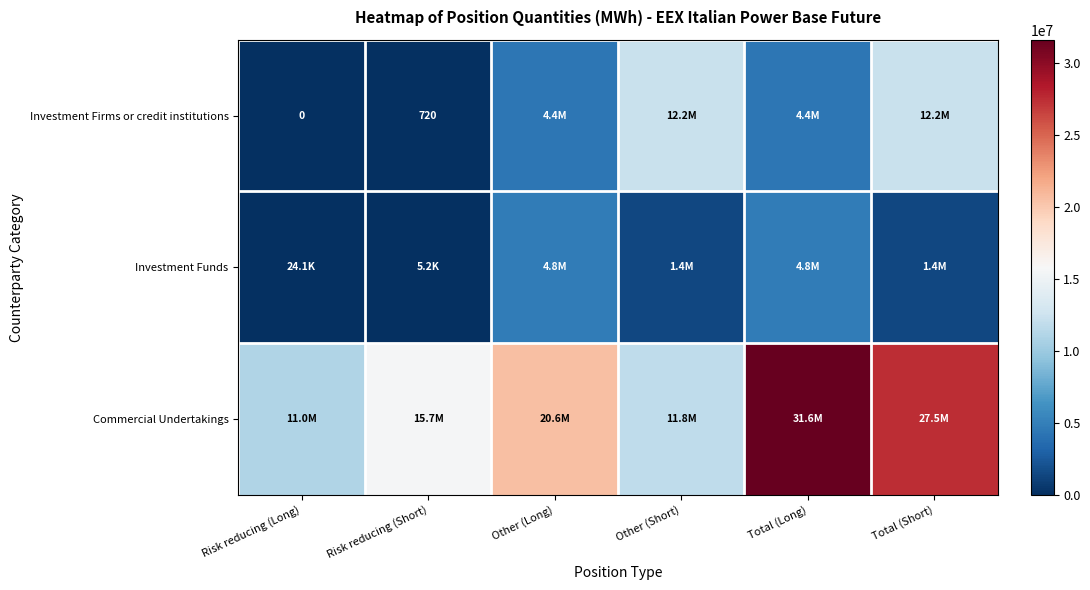

What is the total value across all series at Risk reducing (Short)?

15668495